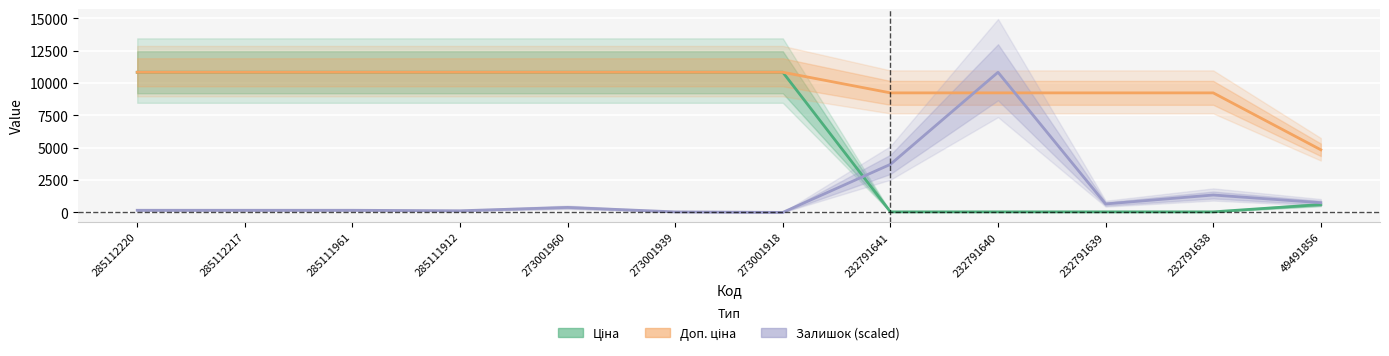

True or false: Ціна and Залишок (scaled) intersect in this chart.

True